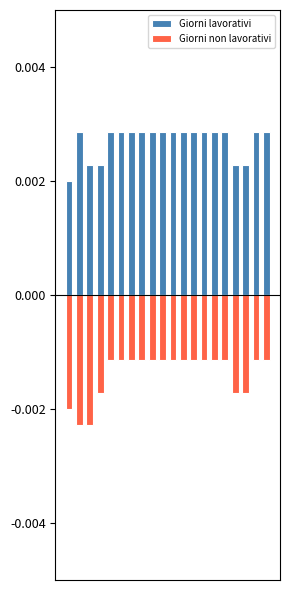

Which series has the largest range (max minus min)?

Giorni non lavorativi